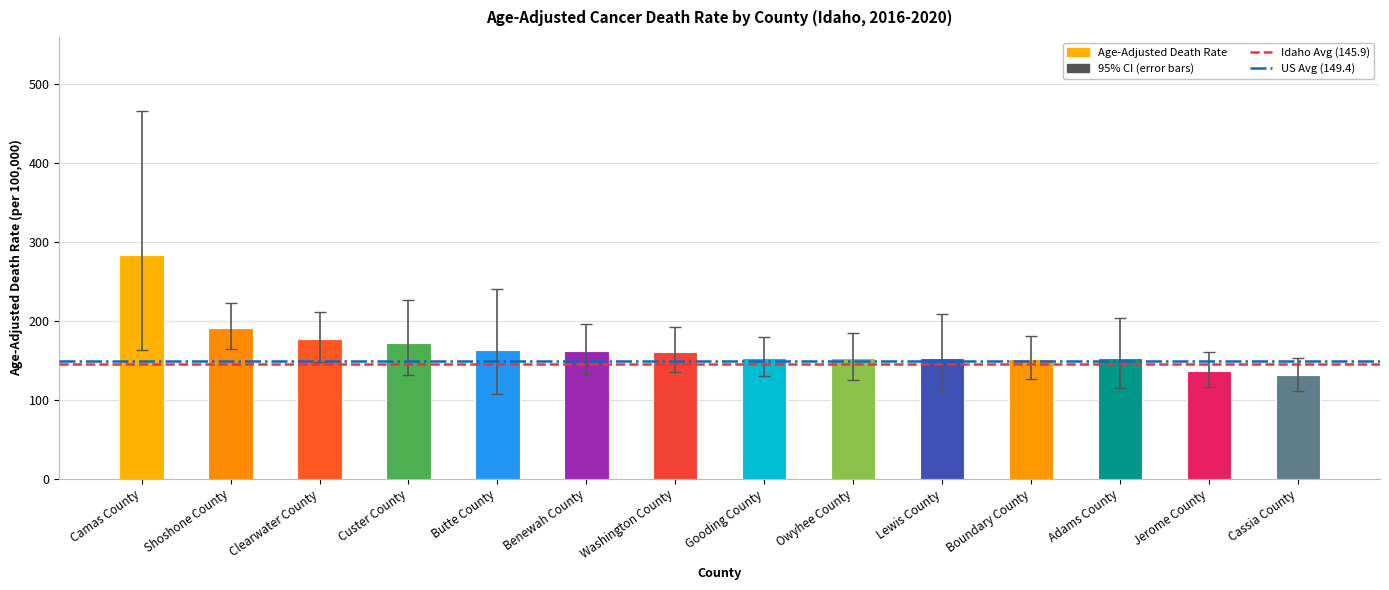

Which has a higher value, Boundary County or Shoshone County?

Shoshone County